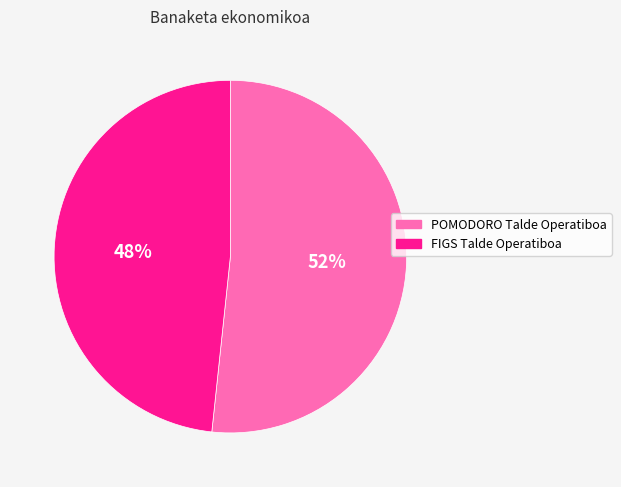

To the nearest percent, what is the combined percentage of FIGS Talde Operatiboa and POMODORO Talde Operatiboa?

100%